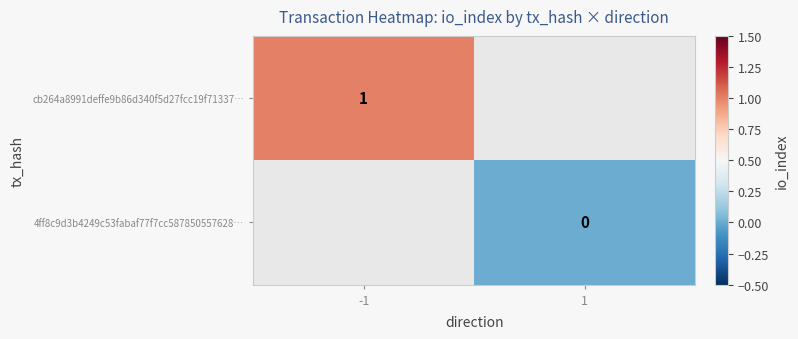

Is the value of cb264a8991deffe9b86d340f5d27fcc19f71337… at -1 greater than the value of 4ff8c9d3b4249c53fabaf77f7cc587850557628… at 1?

Yes